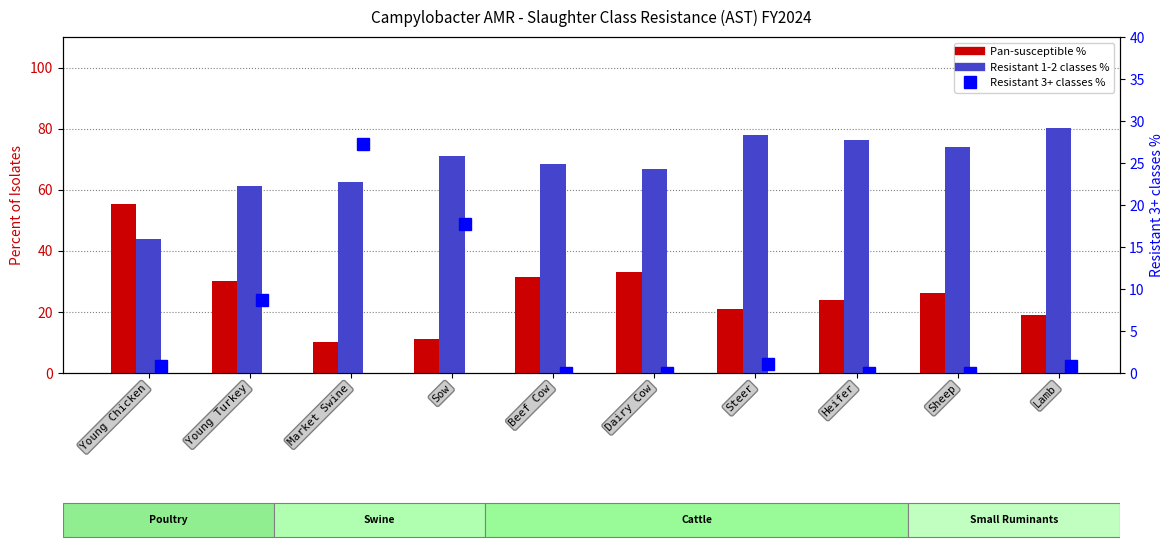

Rank the series by their average value, from lowest to highest.

Resistant 3+ classes %, Pan-susceptible %, Resistant 1-2 classes %